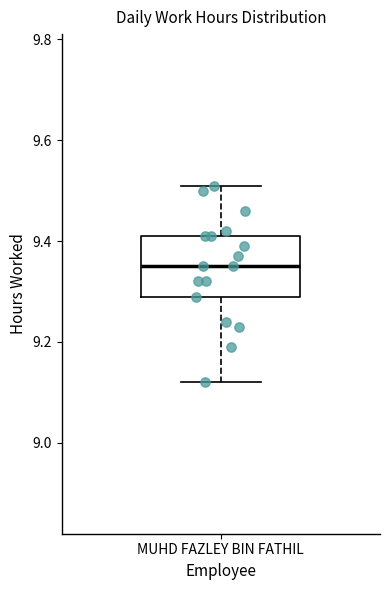

Transcribe this box plot: give where the median line is, the range the box spans, and where the two whiskers end, as read against the y-axis. The values are not printed on the chart, so give them approximately, as read against the axis.

median 9.36, box 9.30 to 9.42, whiskers 9.12 to 9.52